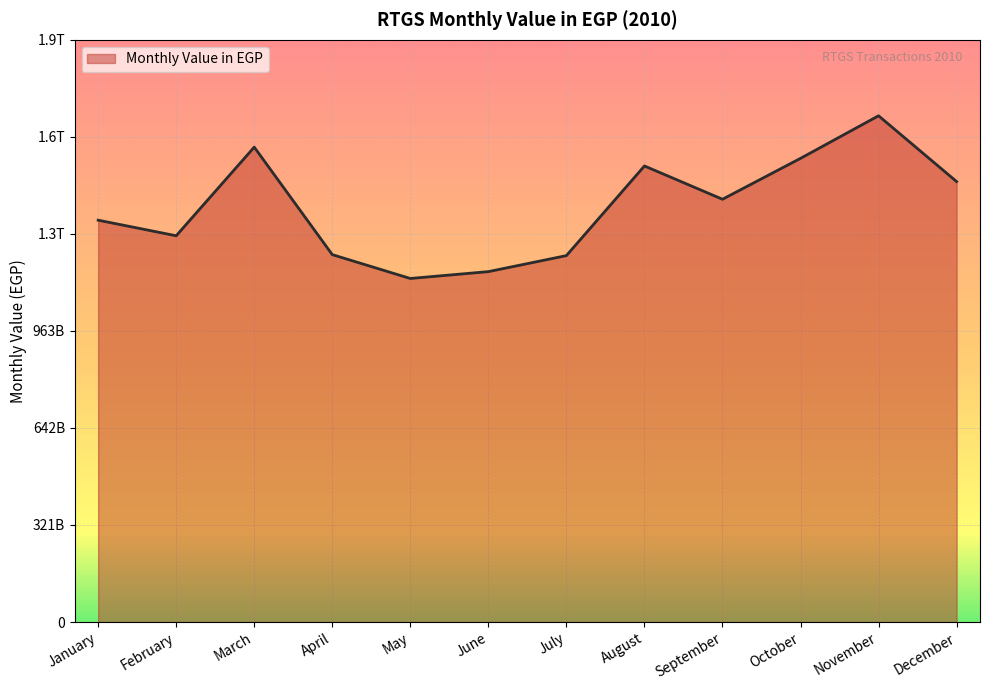

What is the value of the 5th point from the left?

1136343715871